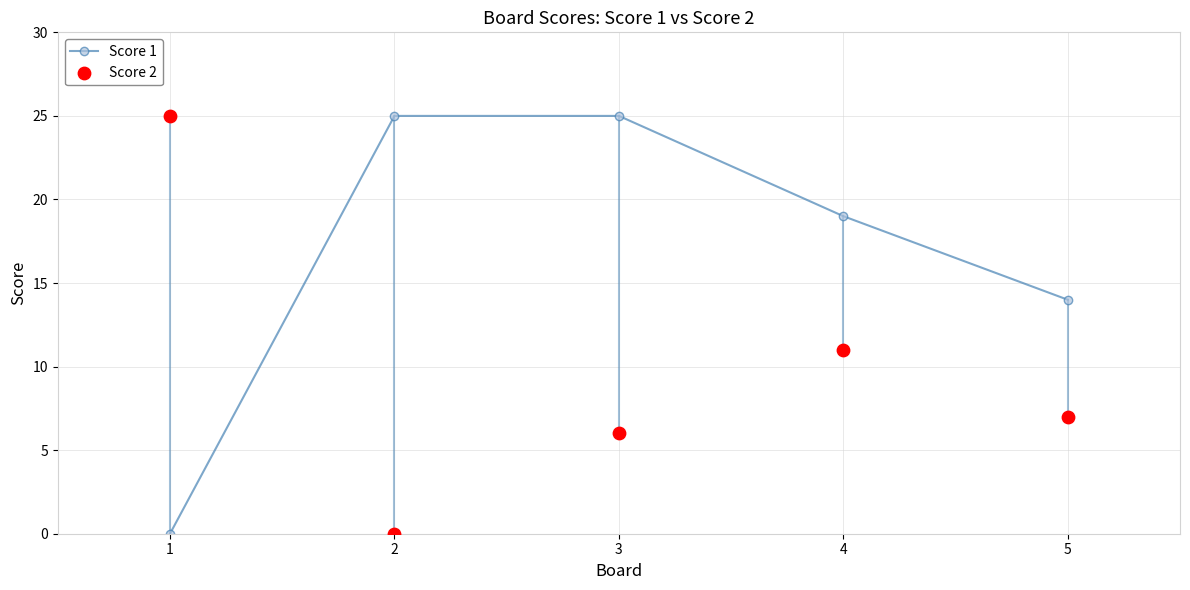

Is the value of Score 1 at 5 greater than the value of Score 2 at 2?

Yes